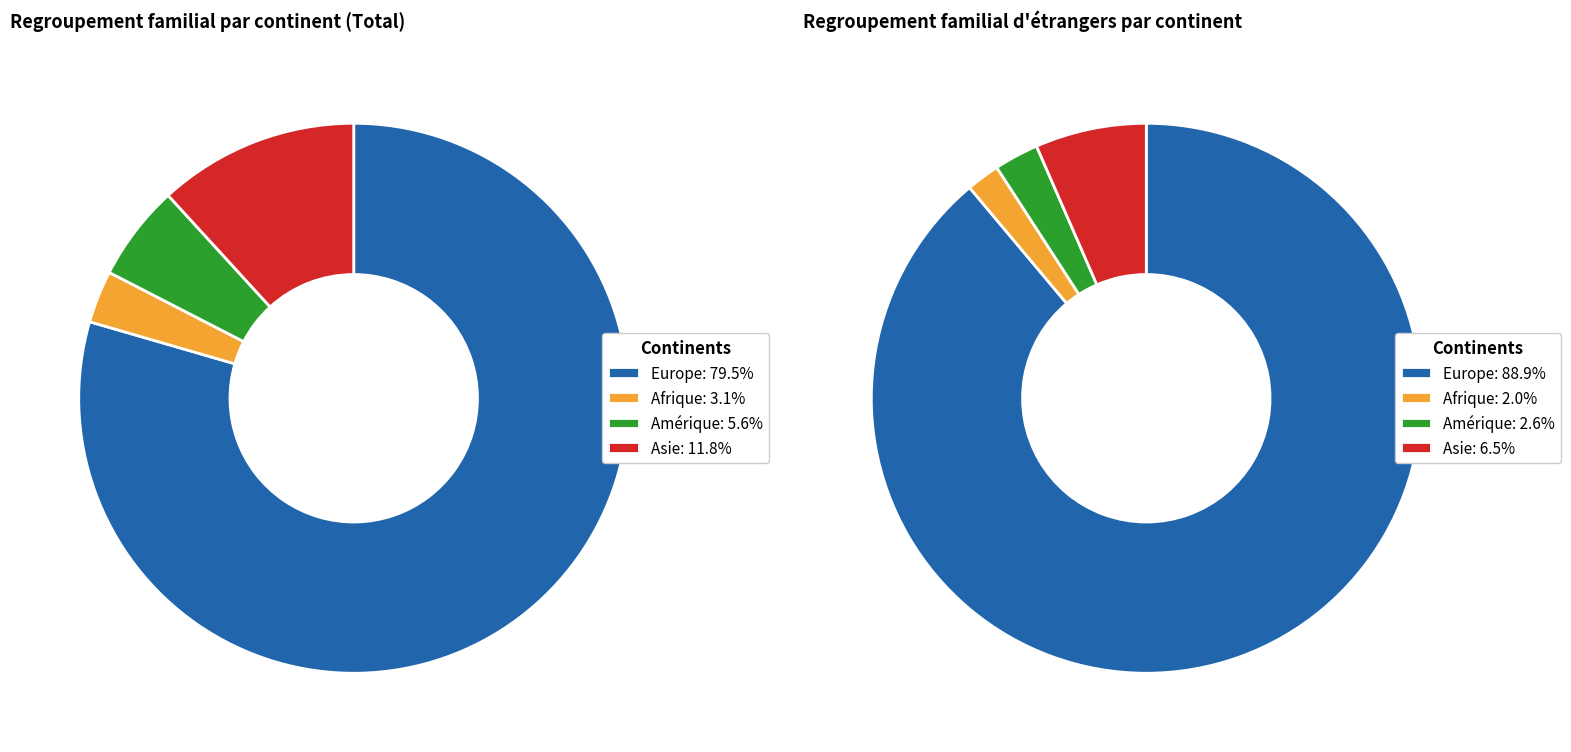

What percentage is the Europe slice, to the nearest percent?

79%